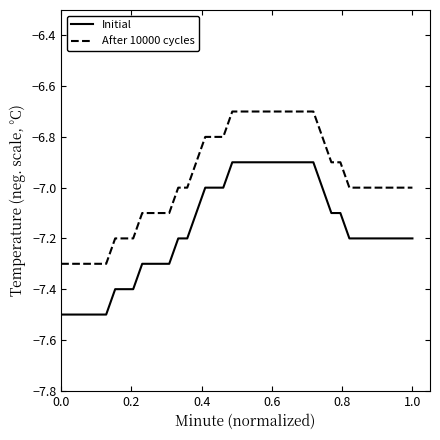

Rank the series by their average value, from highest to lowest.

After 10000 cycles, Initial